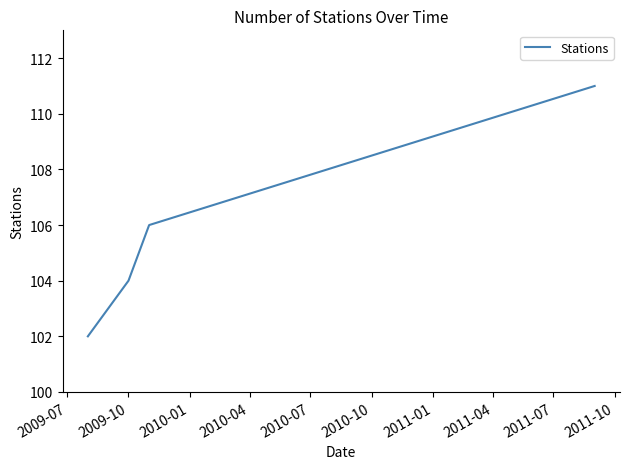

What is the difference between the maximum and minimum values?

9